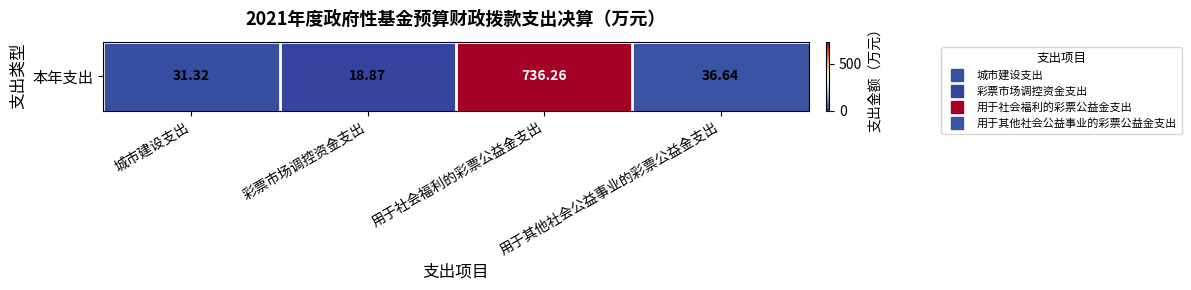

What is the difference between the values at 用于其他社会公益事业的彩票公益金支出 and 用于社会福利的彩票公益金支出?

699.6